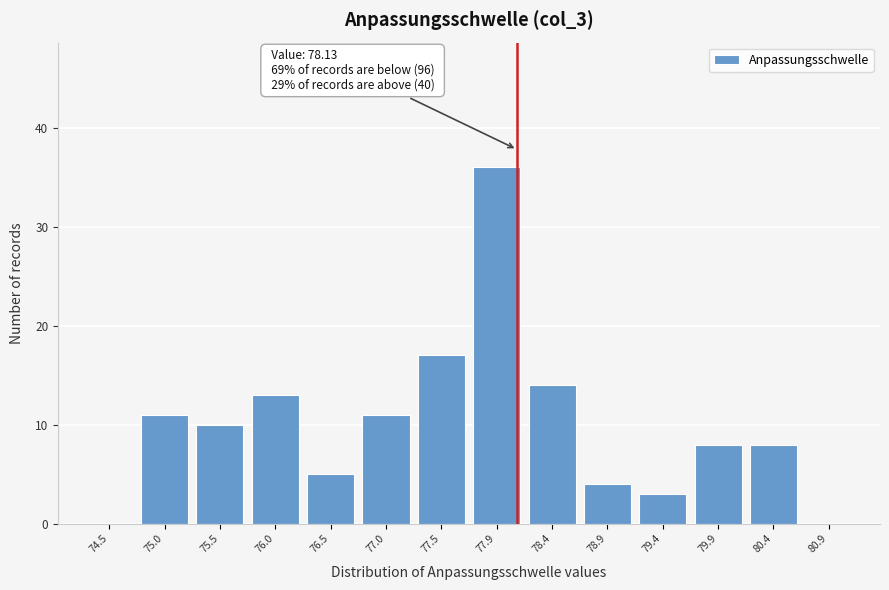

Which range on the x-axis has the tallest bar?

77.70 to 78.20